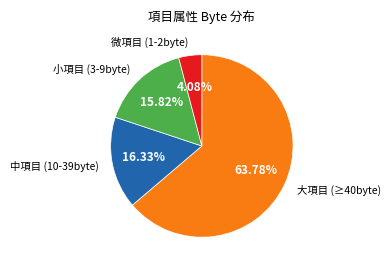

How many segments does this pie chart have?

4